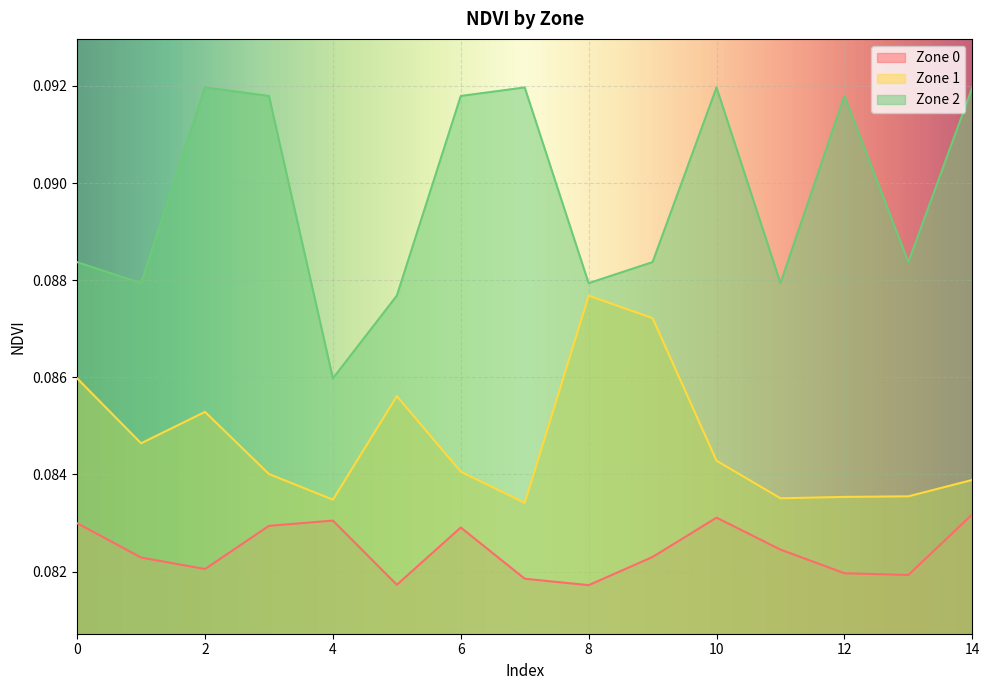

Is it true that Zone 2 equals 0.1 at 8?

True